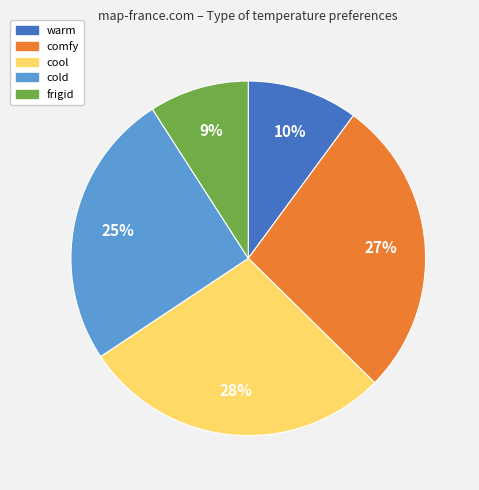

How many segments does this pie chart have?

5